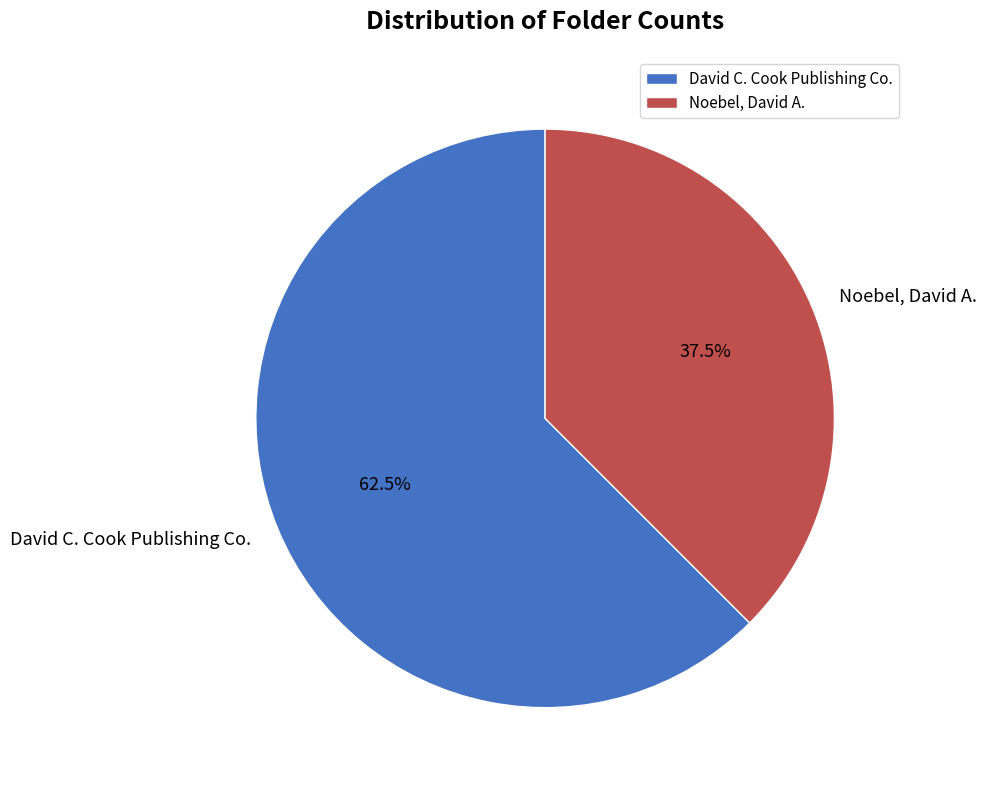

Does David C. Cook Publishing Co. represent more than half of the total?

Yes